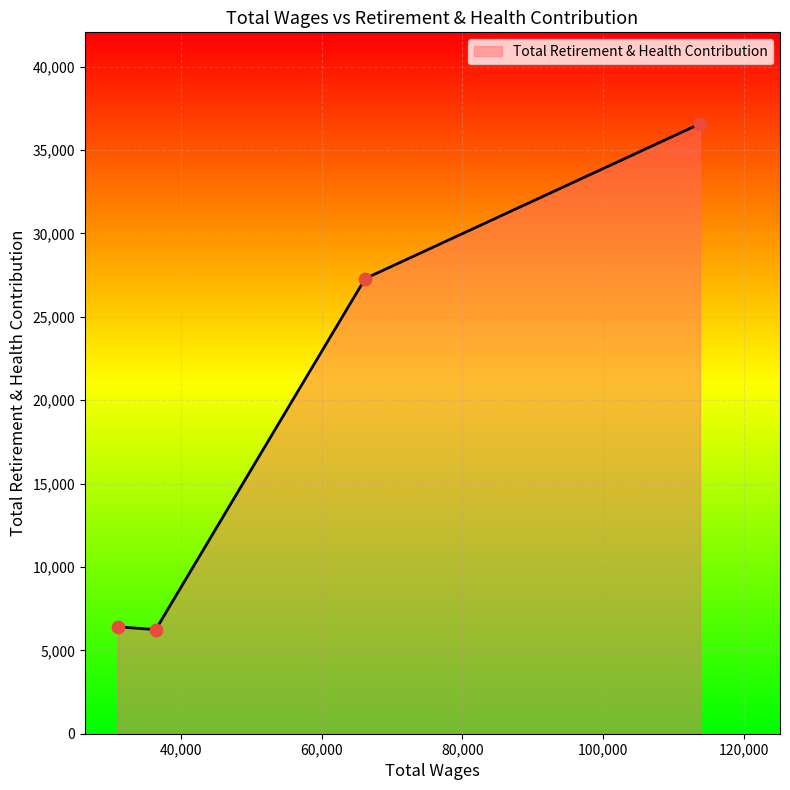

What is the smallest value displayed?

6241